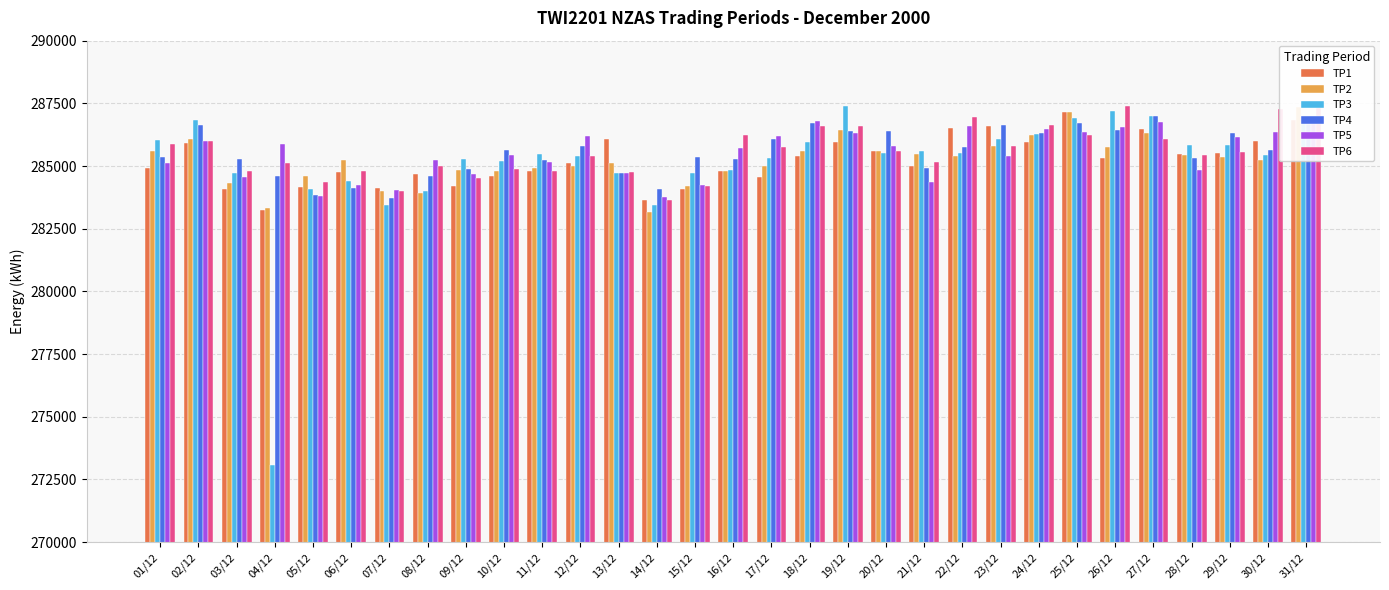

Which category has the lowest value in the TP1 series?

04/12